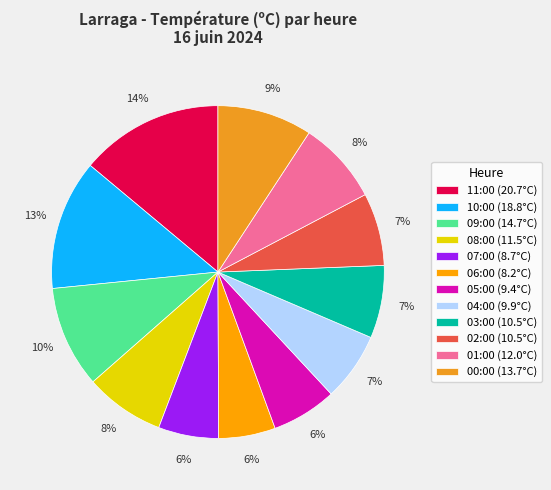

Approximately how many times larger is the value at 00:00 compared to 11:00?

0.7